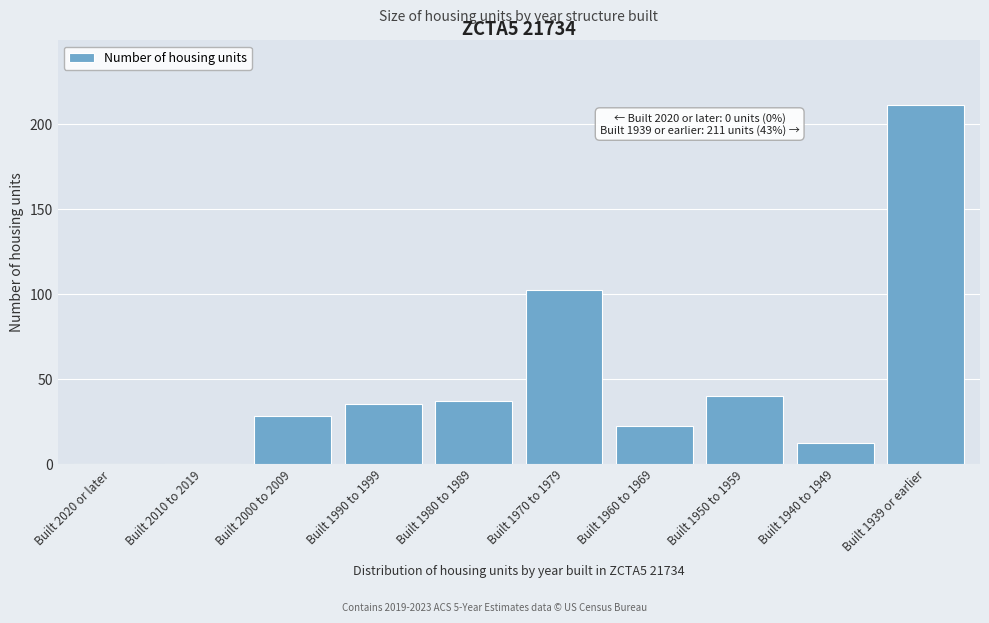

Reading left to right, what are all the values shown in this chart?

Built 2020 or later=0	Built 2010 to 2019=0	Built 2000 to 2009=28	Built 1990 to 1999=35	Built 1980 to 1989=37	Built 1970 to 1979=102	Built 1960 to 1969=22	Built 1950 to 1959=40	Built 1940 to 1949=12	Built 1939 or earlier=211